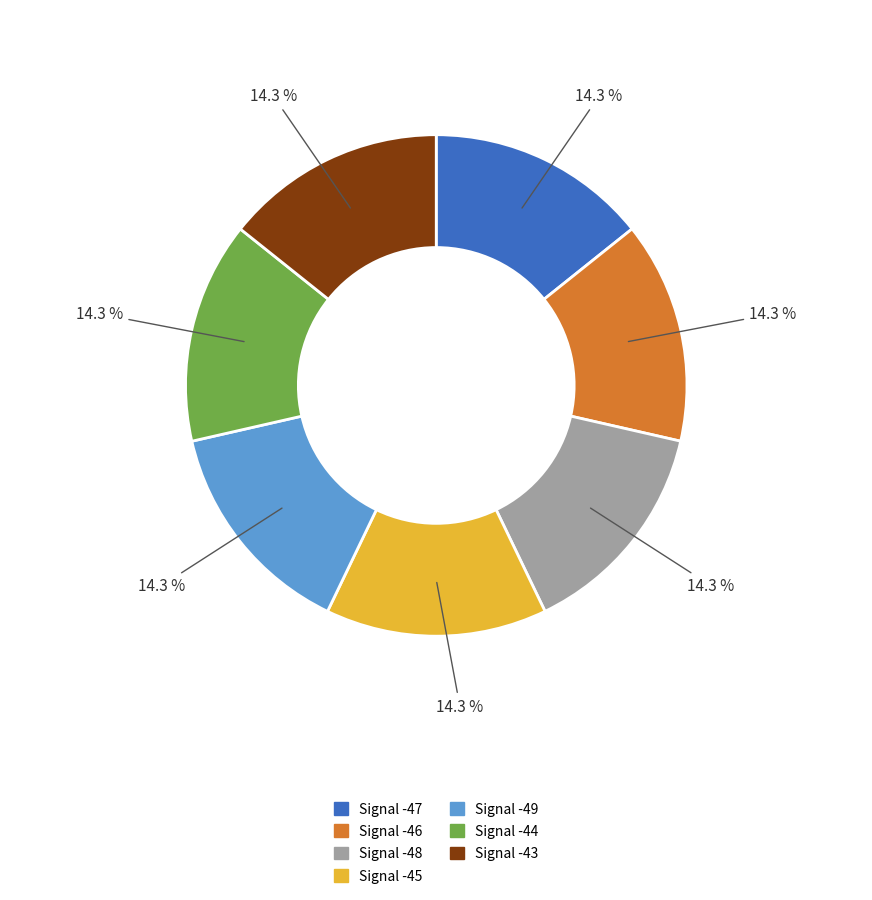

Does Signal -49 represent more than half of the total?

No